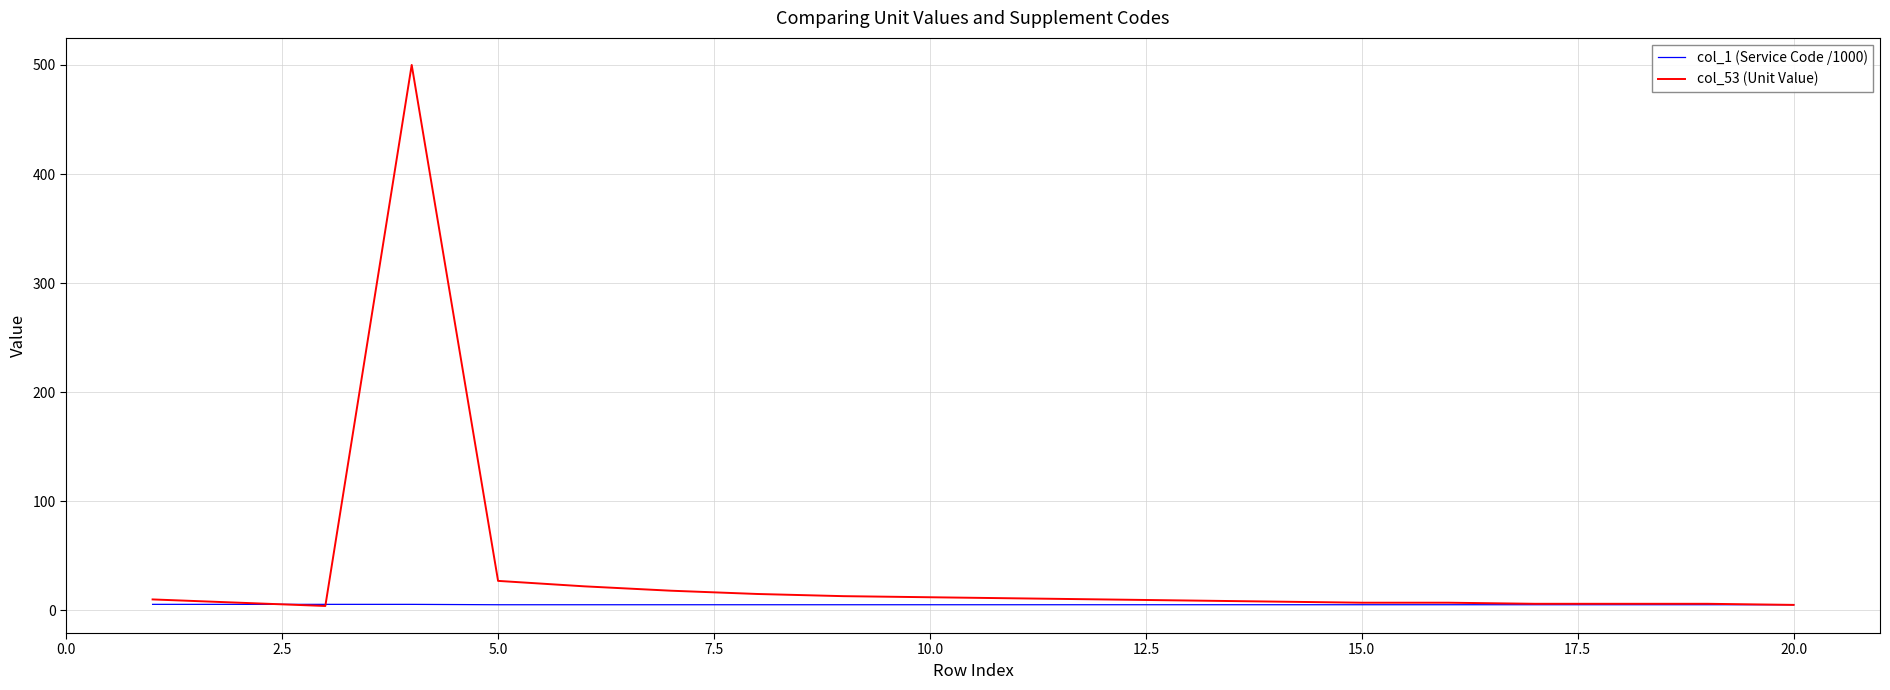

Which series has the largest total across all categories?

col_53 (Unit Value)